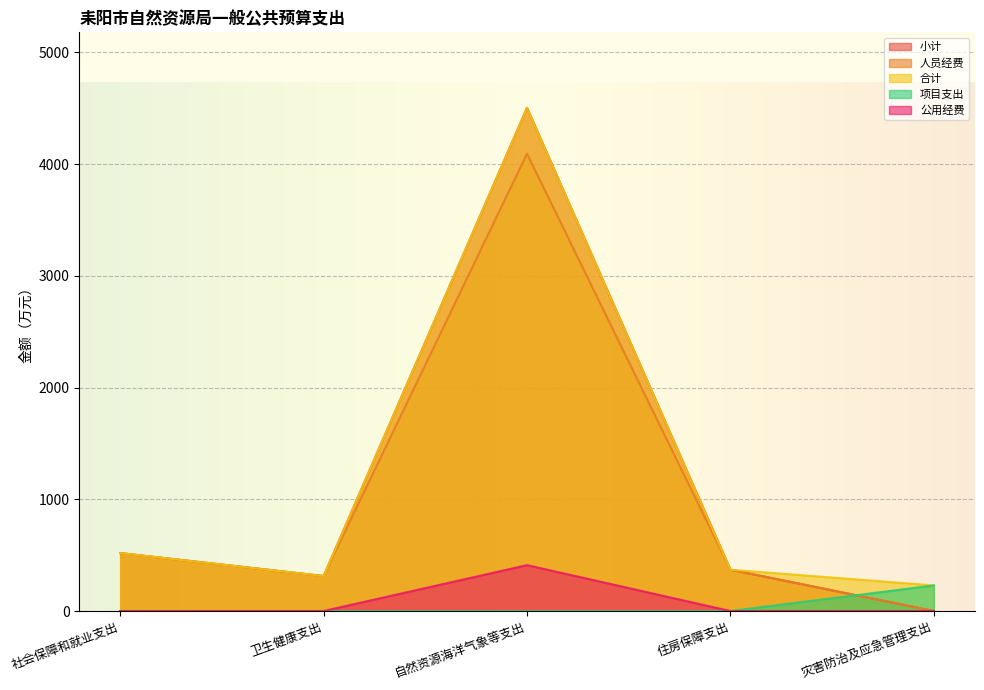

How many data points in 合计 are above 369?

3